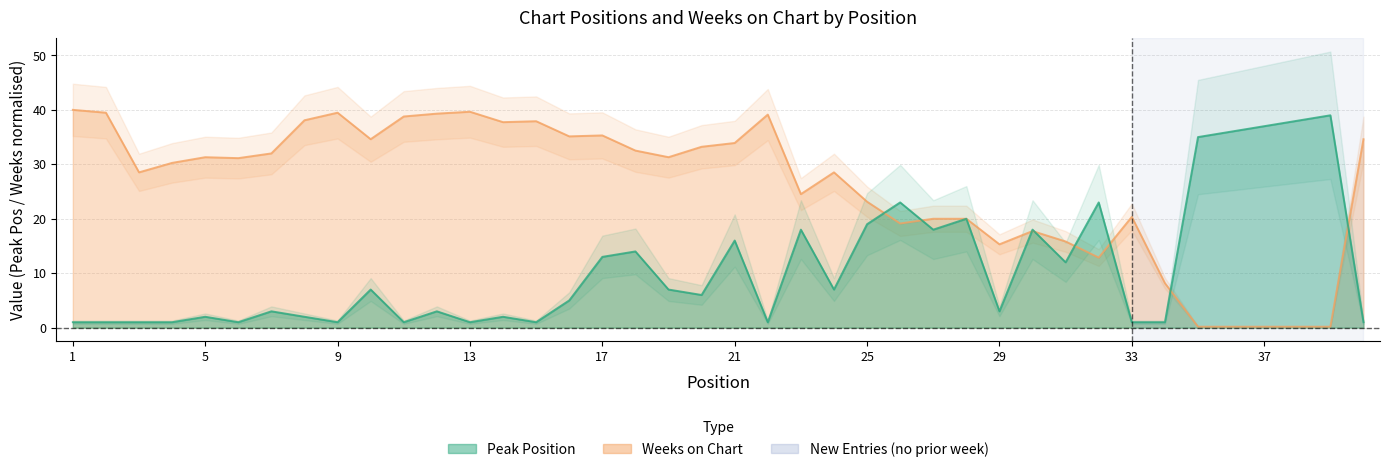

What is the value of the Weeks on Chart point at the 12th from the left?

39.3